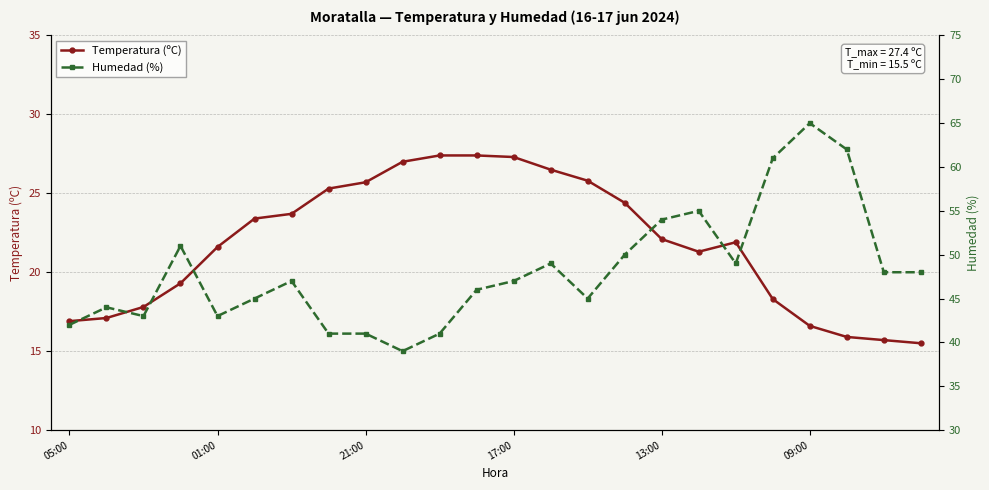

How many series are shown in this chart?

2